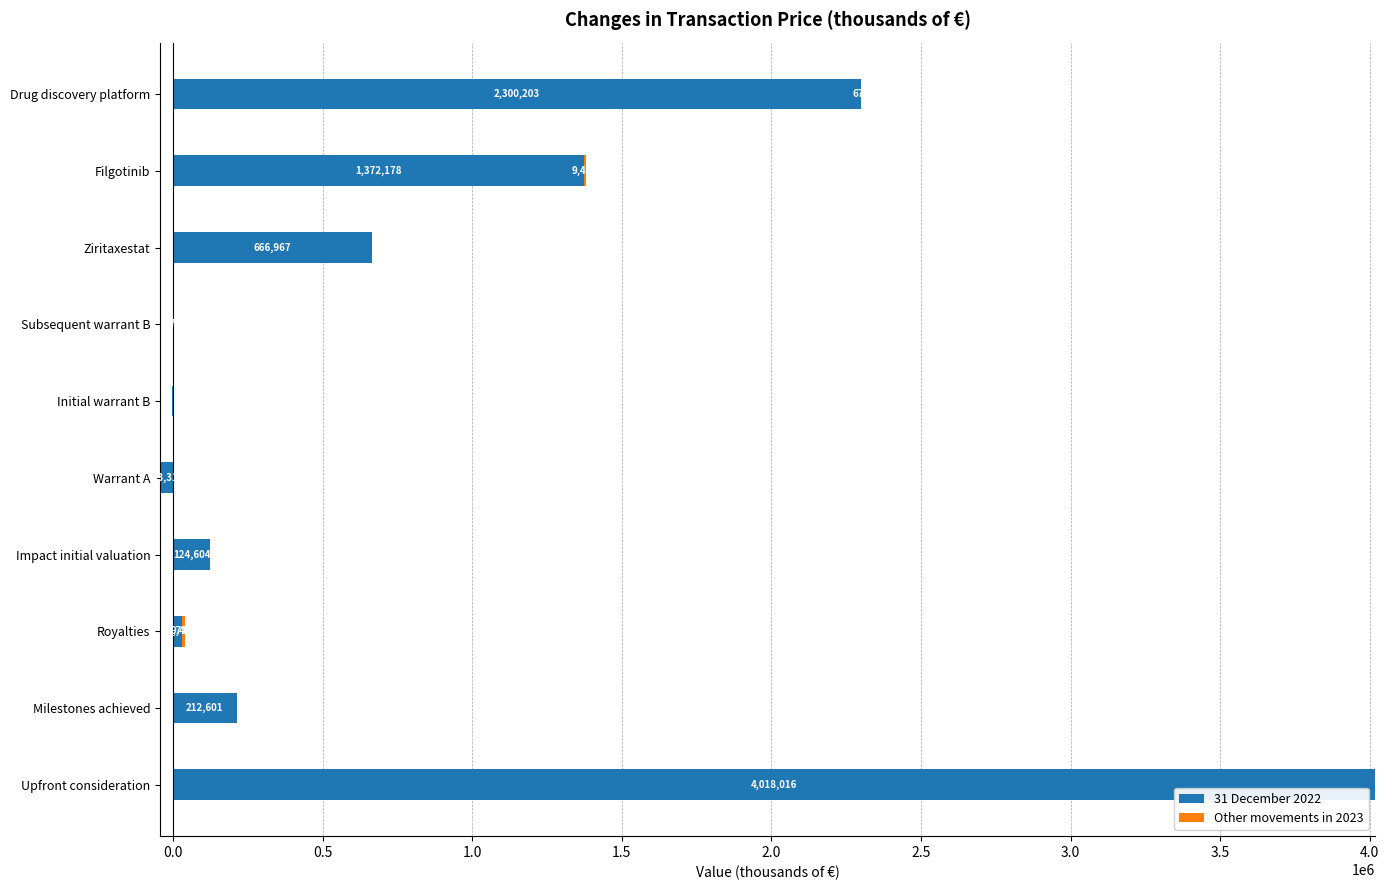

What is the sum of all 31 December 2022 values?

8678695